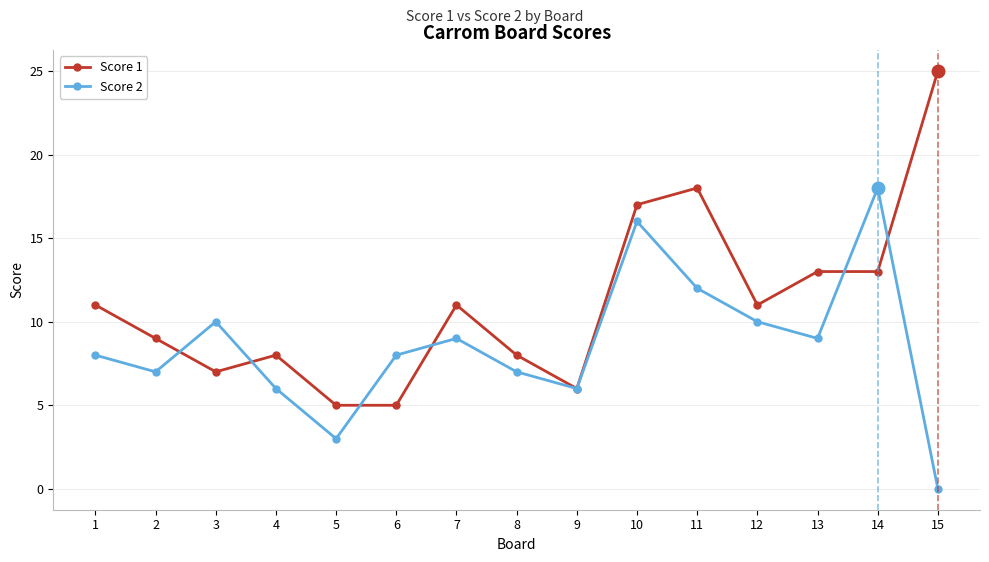

Rank the series at 12 from highest to lowest value.

Score 1, Score 2